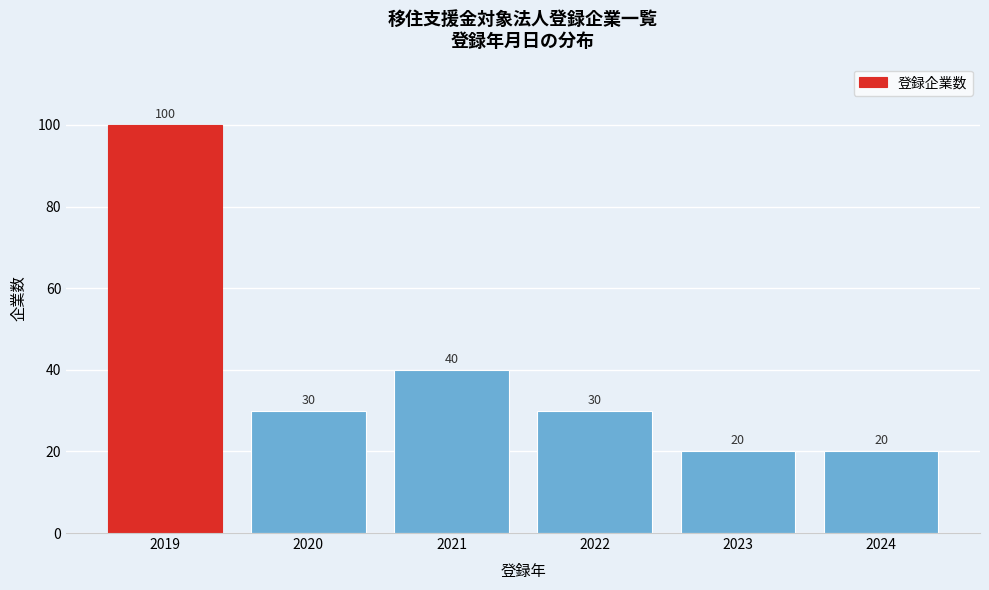

Reading left to right, list all the values displayed in this chart.

100	30	40	30	20	20